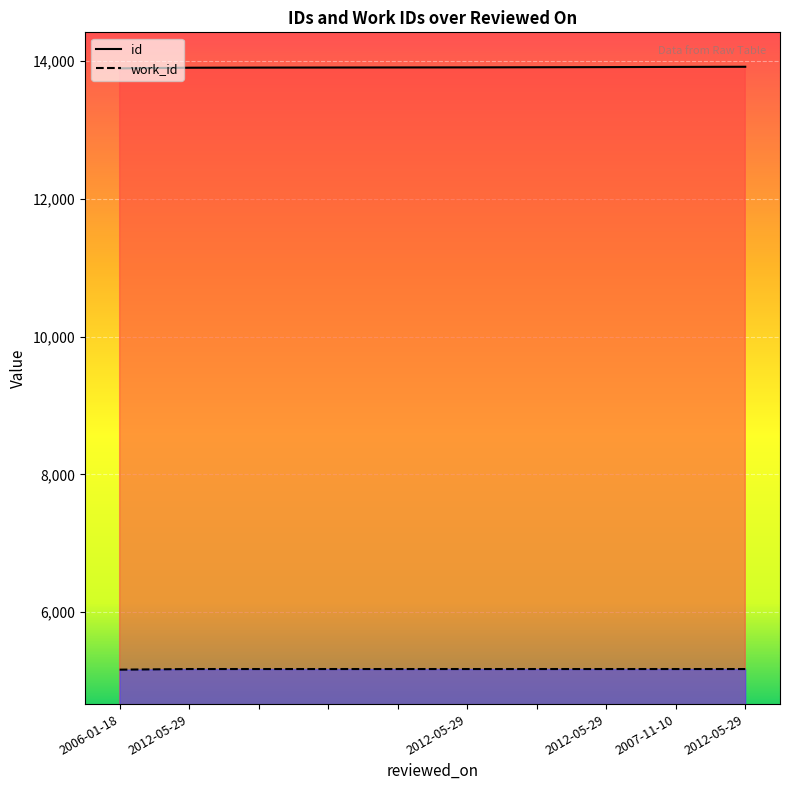

True or false: id has more than 0 interior local peaks.

False